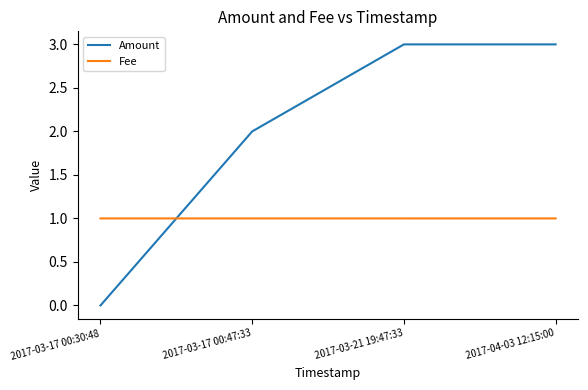

Reading left to right, transcribe all the data shown in this chart.

Amount: 0.0	2.0	3.0	3.0
Fee: 1.0	1.0	1.0	1.0